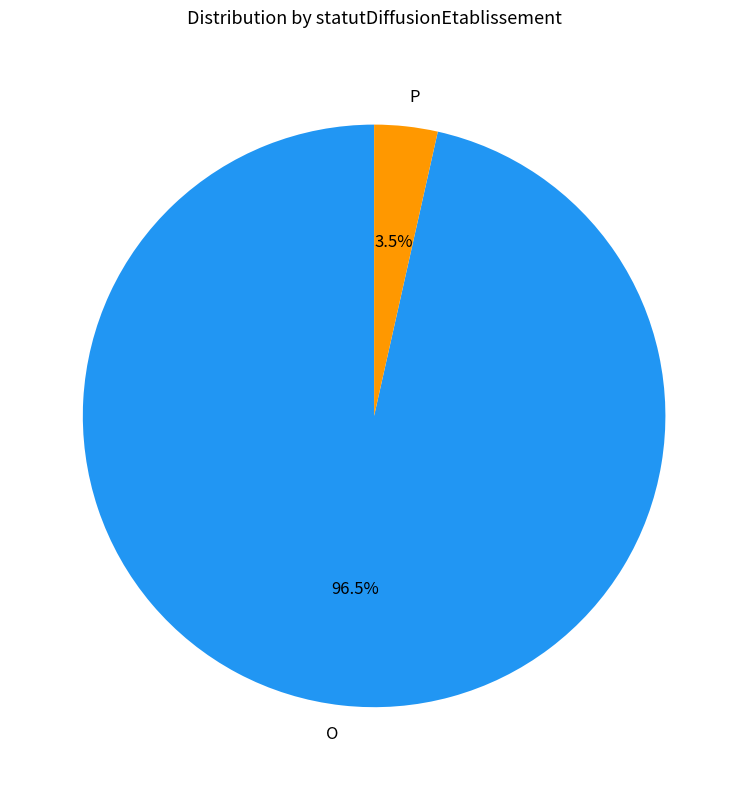

To the nearest percent, what is the average slice percentage?

50%